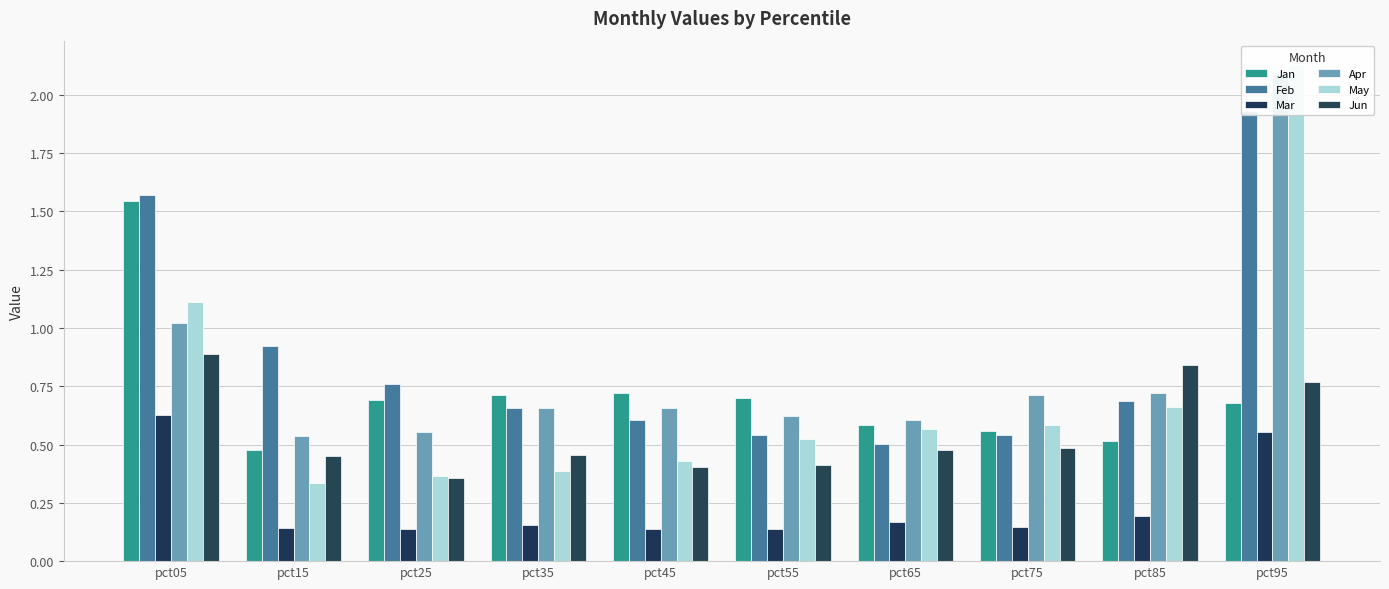

Reading left to right, extract all data points from this chart.

Jan: pct05=1.5	pct15=0.5	pct25=0.7	pct35=0.7	pct45=0.7	pct55=0.7	pct65=0.6	pct75=0.6	pct85=0.5	pct95=0.7
Feb: pct05=1.6	pct15=0.9	pct25=0.8	pct35=0.7	pct45=0.6	pct55=0.5	pct65=0.5	pct75=0.5	pct85=0.7	pct95=1.9
Mar: pct05=0.6	pct15=0.1	pct25=0.1	pct35=0.2	pct45=0.1	pct55=0.1	pct65=0.2	pct75=0.1	pct85=0.2	pct95=0.6
Apr: pct05=1.0	pct15=0.5	pct25=0.6	pct35=0.7	pct45=0.7	pct55=0.6	pct65=0.6	pct75=0.7	pct85=0.7	pct95=2.1
May: pct05=1.1	pct15=0.3	pct25=0.4	pct35=0.4	pct45=0.4	pct55=0.5	pct65=0.6	pct75=0.6	pct85=0.7	pct95=2.1
Jun: pct05=0.9	pct15=0.4	pct25=0.4	pct35=0.5	pct45=0.4	pct55=0.4	pct65=0.5	pct75=0.5	pct85=0.8	pct95=0.8